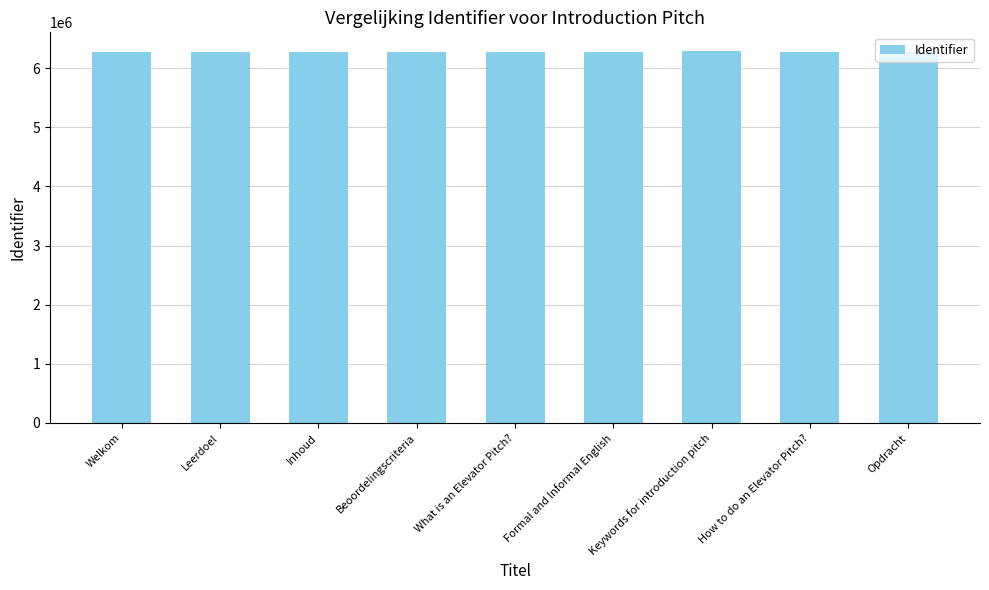

What is the minimum value shown in the chart?

6272027